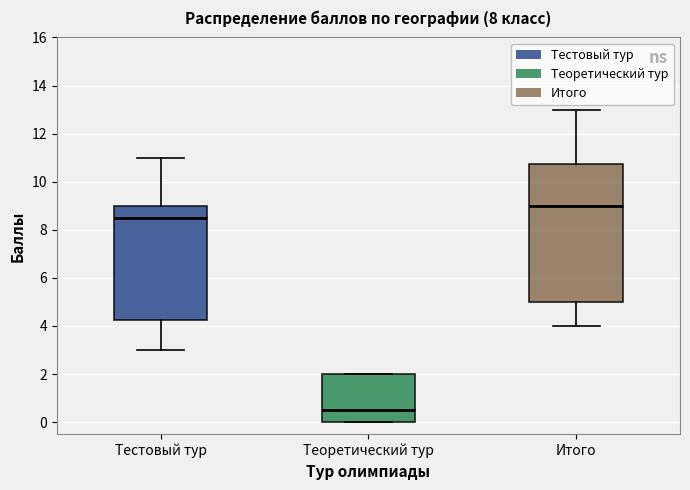

Reading left to right, transcribe this box plot: for each box, give where its median line is, the range the box spans, and where its two whiskers end, as read against the y-axis. The values are not printed on the chart, so give them approximately, as read against the axis.

Тестовый тур: median 8.6, box 4.2 to 9.0, whiskers 3.0 to 11.0
Теоретический тур: median 0.6, box 0.0 to 2.0, whiskers 0.0 to 2.0
Итого: median 9.0, box 5.0 to 10.8, whiskers 4.0 to 13.0